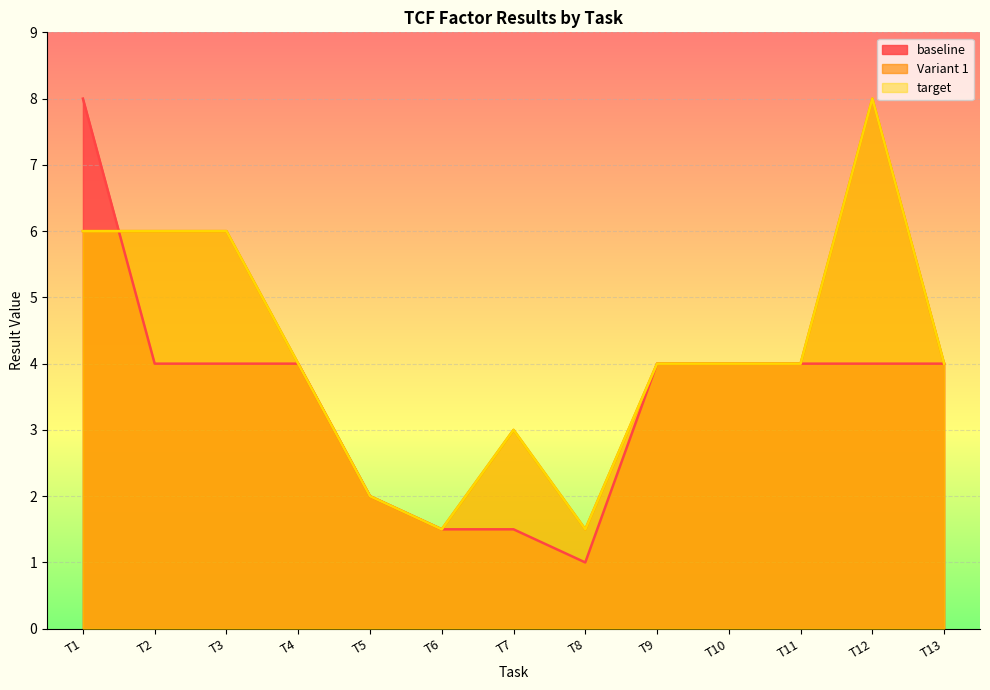

At which label does target reach its minimum?

T6